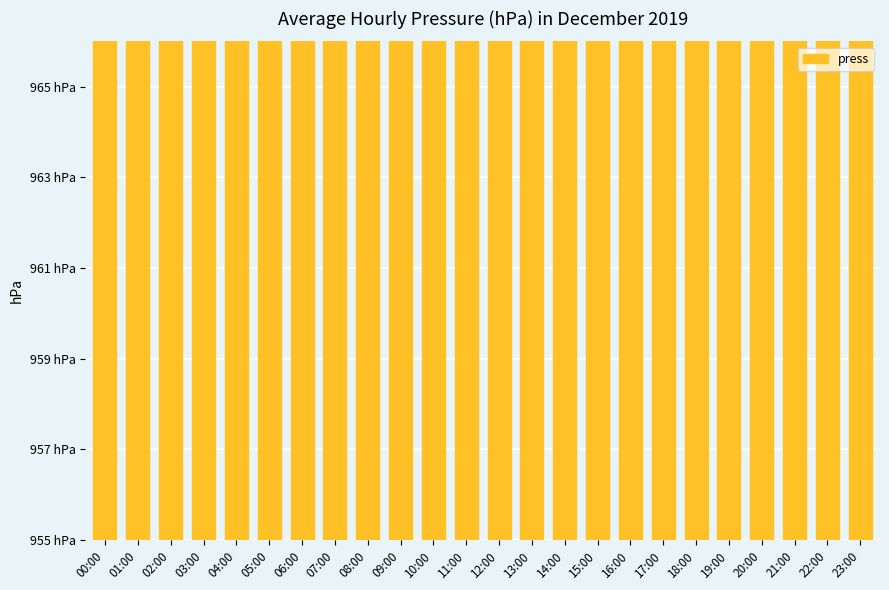

Reading right to left, list all the values displayed in this chart.

23:00=960.9	22:00=960.8	21:00=960.8	20:00=960.7	19:00=960.3	18:00=959.7	17:00=958.9	16:00=958.2	15:00=957.9	14:00=958.1	13:00=958.9	12:00=959.8	11:00=960.6	10:00=962.2	09:00=963.1	08:00=962.7	07:00=962.1	06:00=961.3	05:00=960.7	04:00=960.4	03:00=960.4	02:00=960.7	01:00=961.0	00:00=960.6